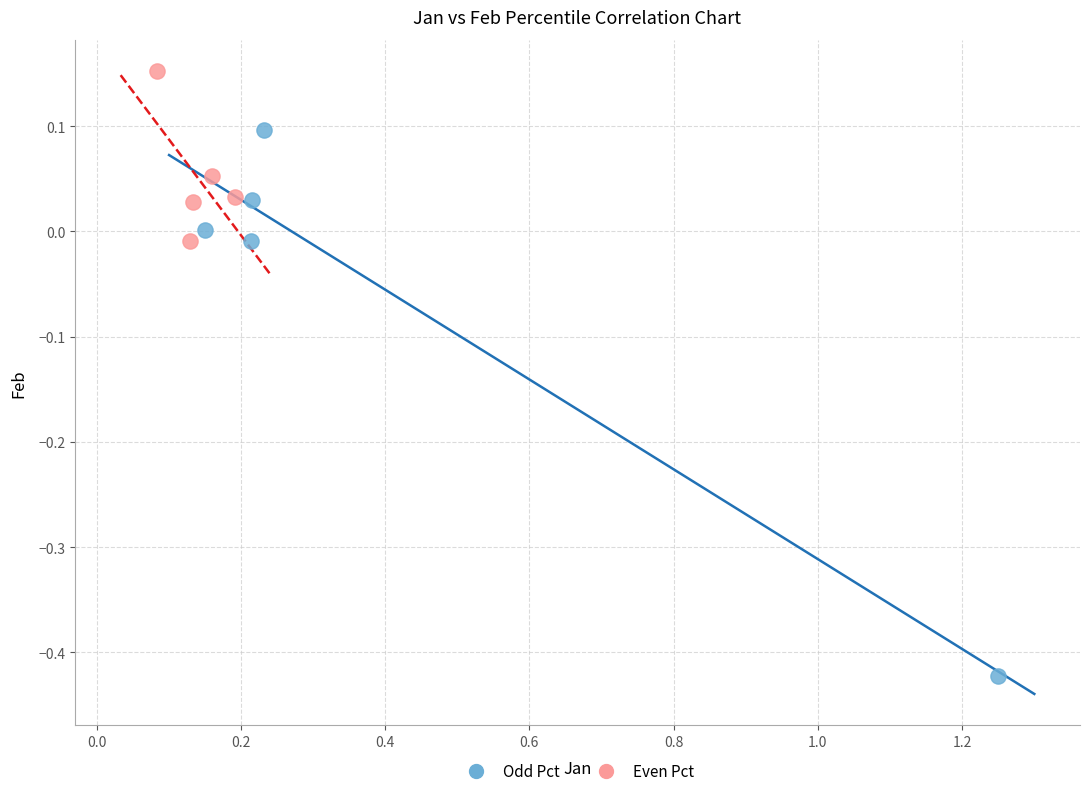

Which series reaches the maximum Y coordinate?

Even Pct